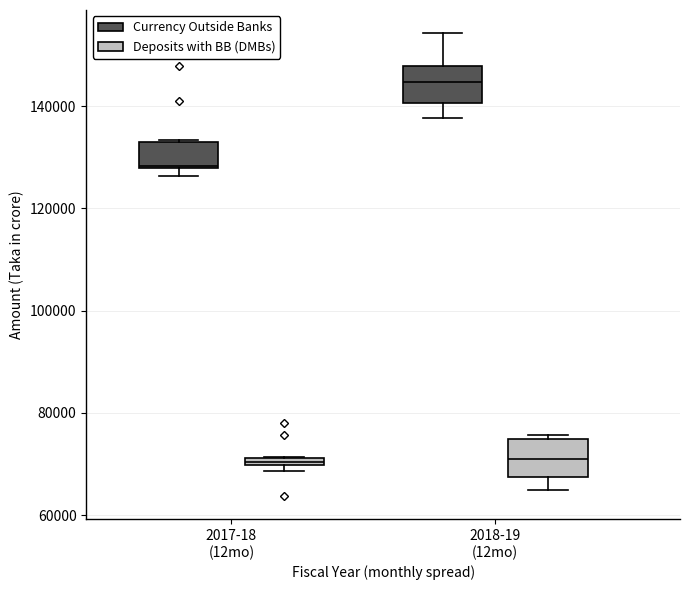

Where is the lower edge of the box for 2017-18 (12mo) (Currency Outside Banks) on the y-axis? The values are not printed on the chart, so give them approximately, as read against the axis.

128000